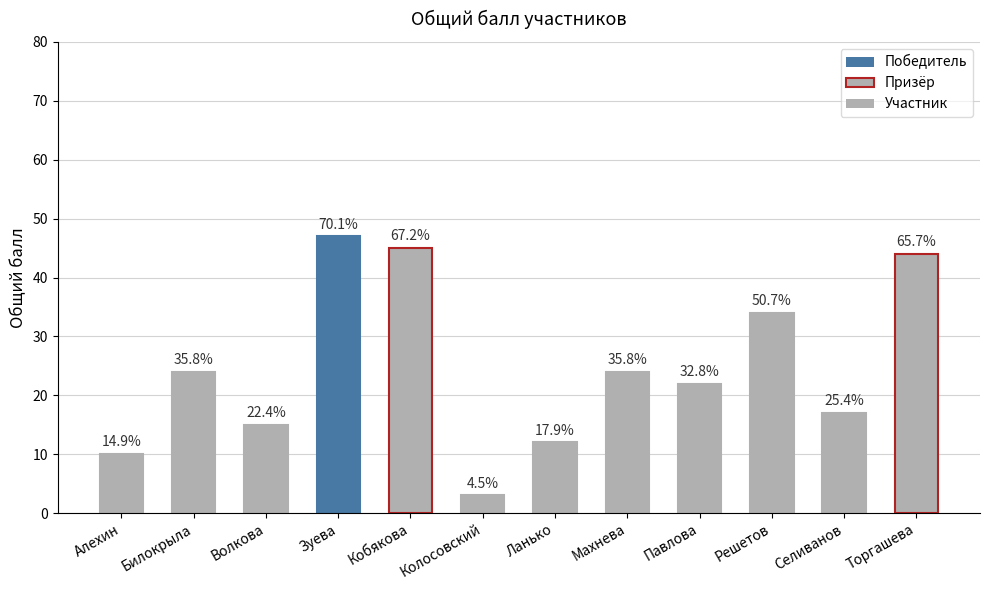

How many bars are there in total?

12